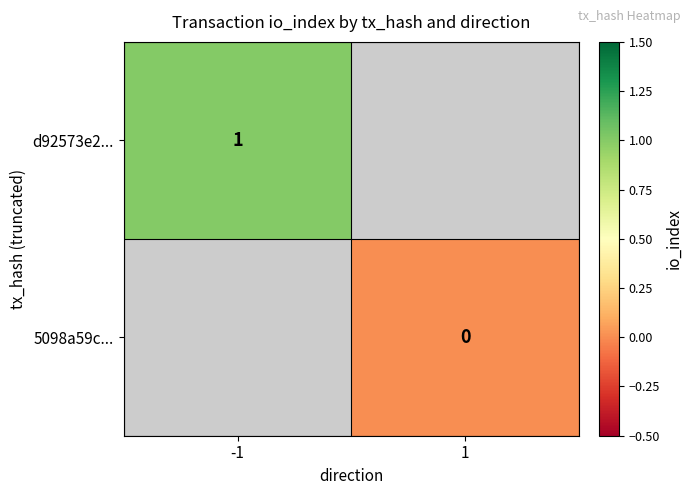

True or false: d92573e2... has a value of 1 at -1.

True